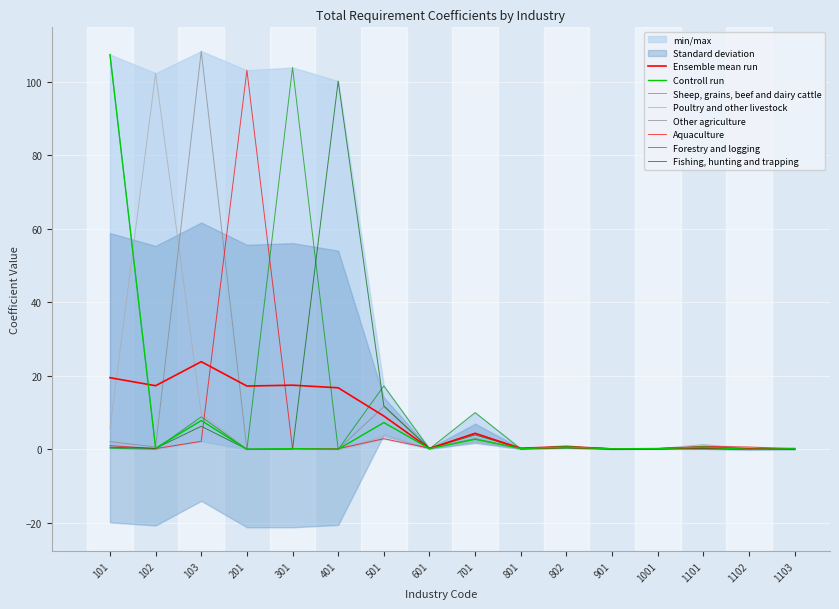

True or false: Fishing, hunting and trapping and Sheep, grains, beef and dairy cattle cross at least once.

True